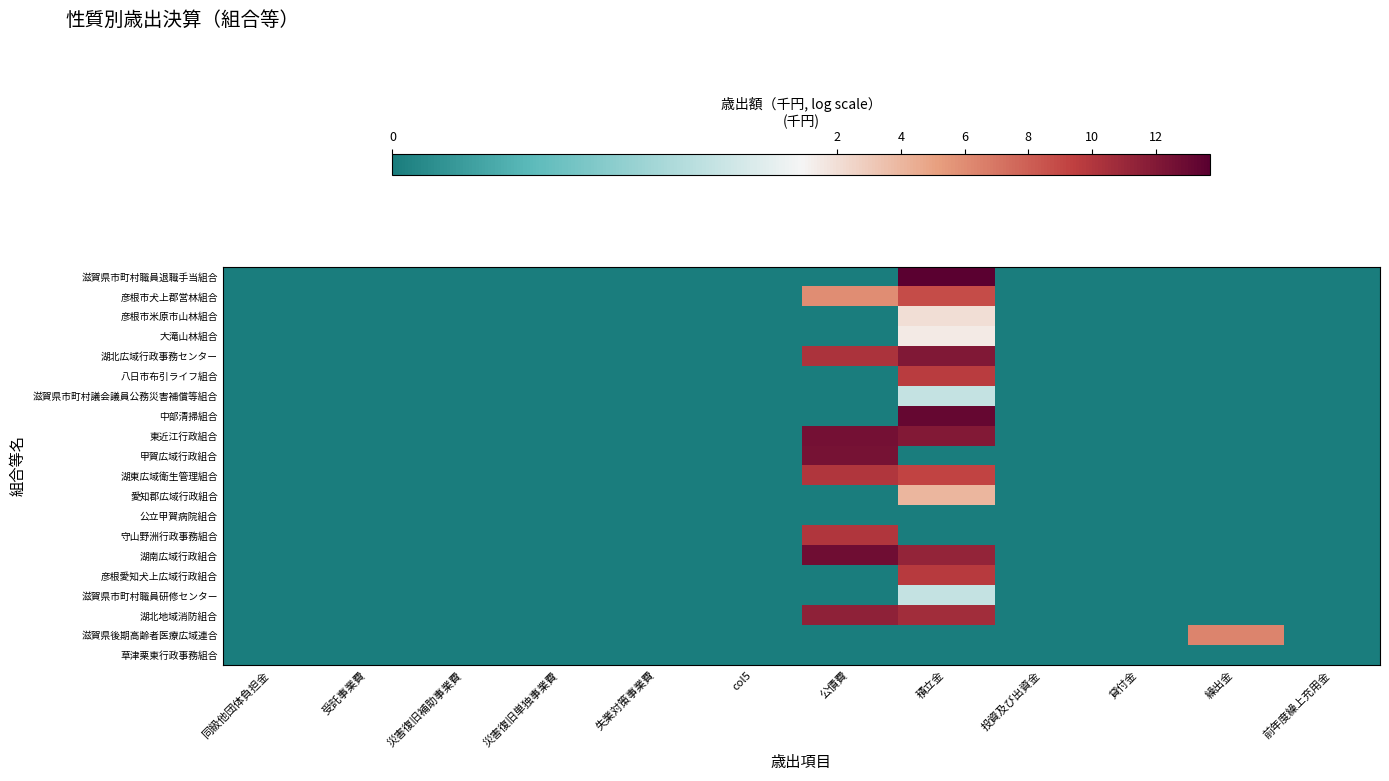

What is the maximum value shown in the chart?

13.7